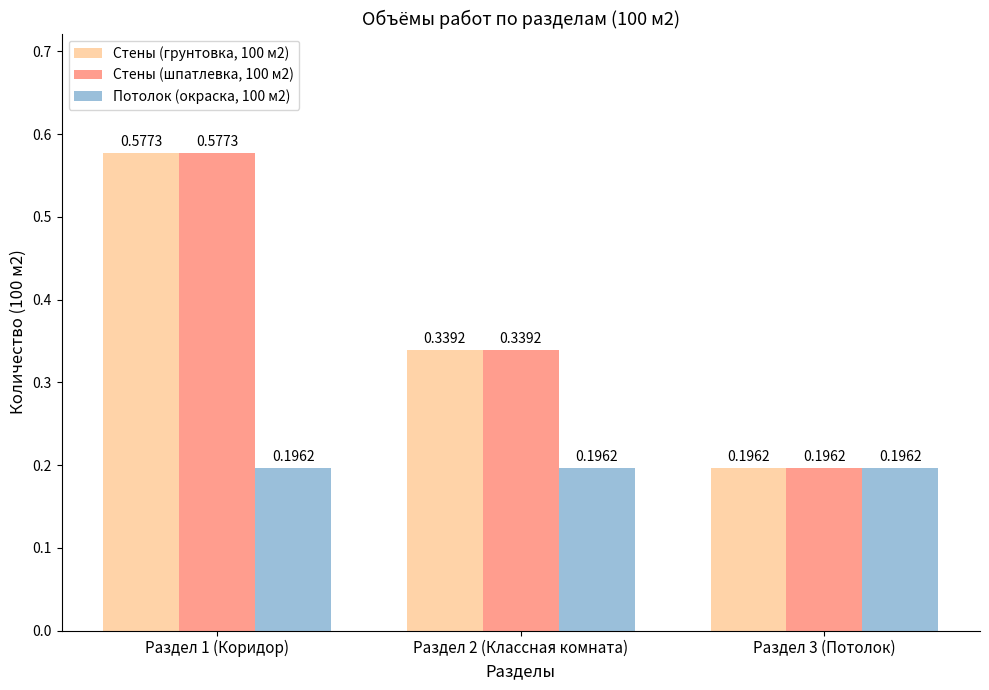

What is the average value of the Стены (грунтовка, 100 м2) series?

0.4